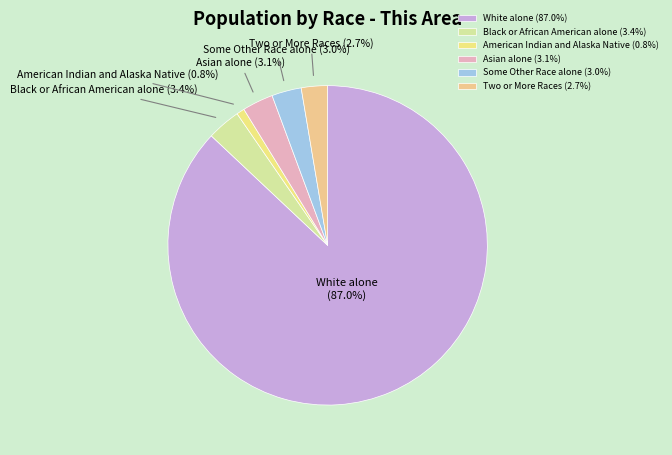

Which has a higher value, Black or African American alone or White alone?

White alone